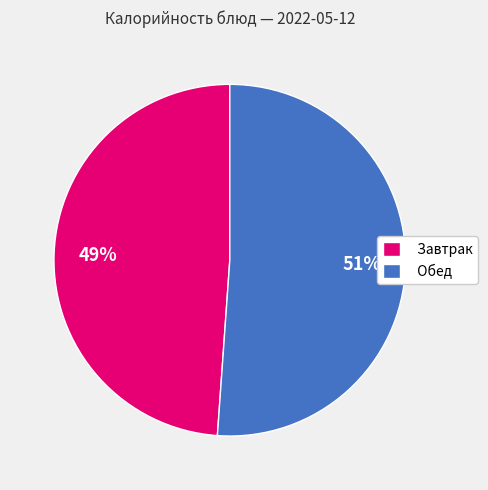

To the nearest percent, what is the average slice percentage?

50%